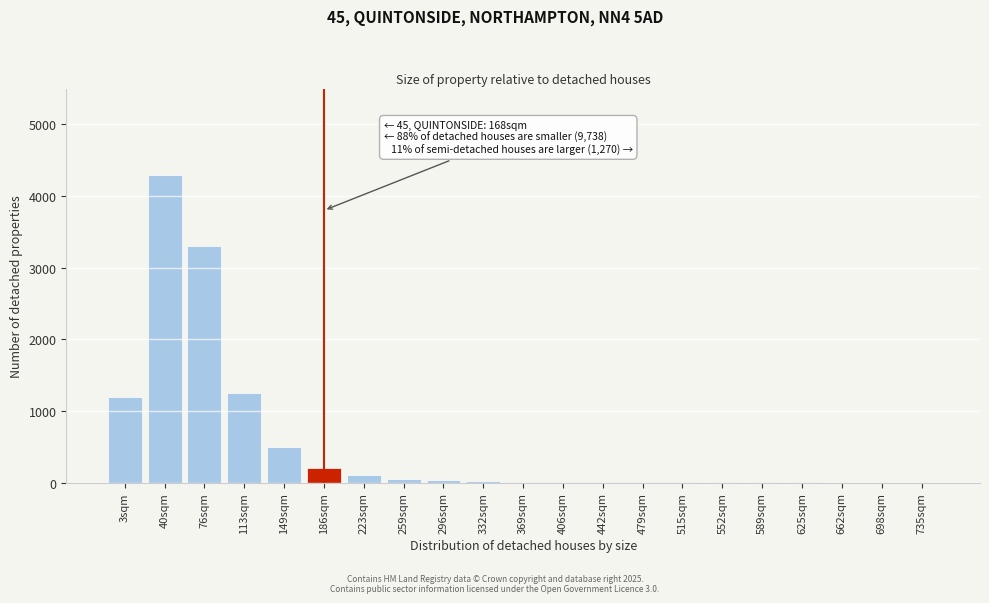

The value at 76sqm is 3300. True or false?

True